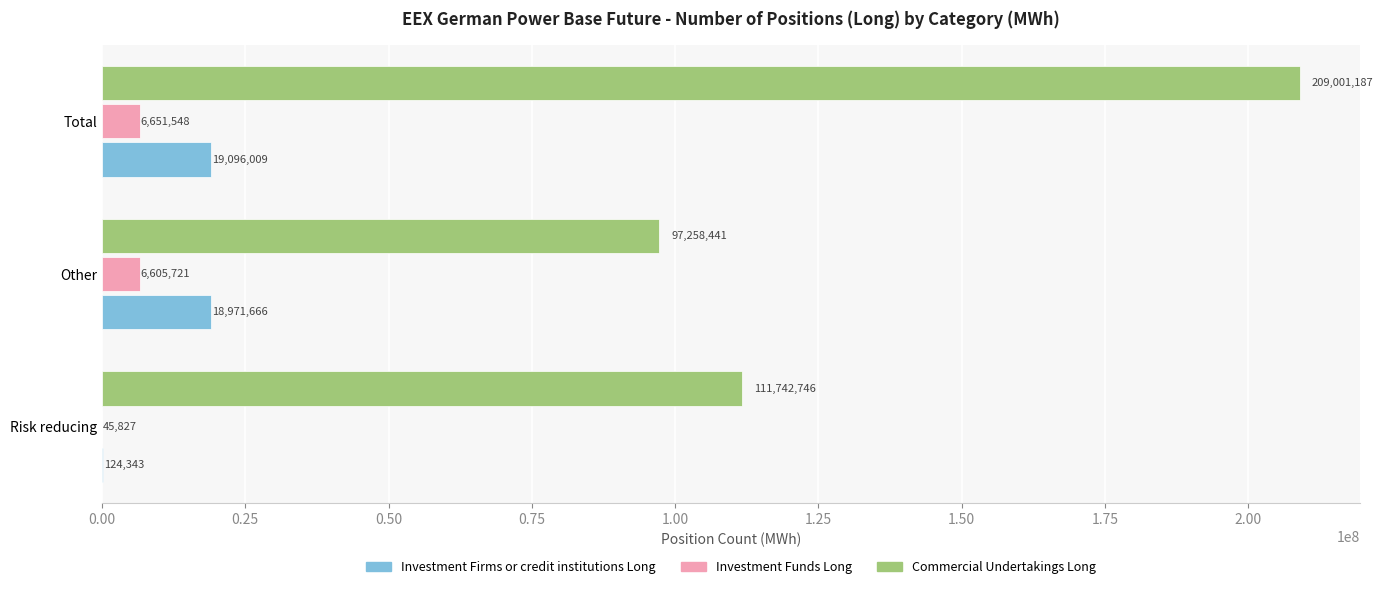

What are all the series names shown in the legend?

Investment Firms or credit institutions Long, Investment Funds Long, Commercial Undertakings Long